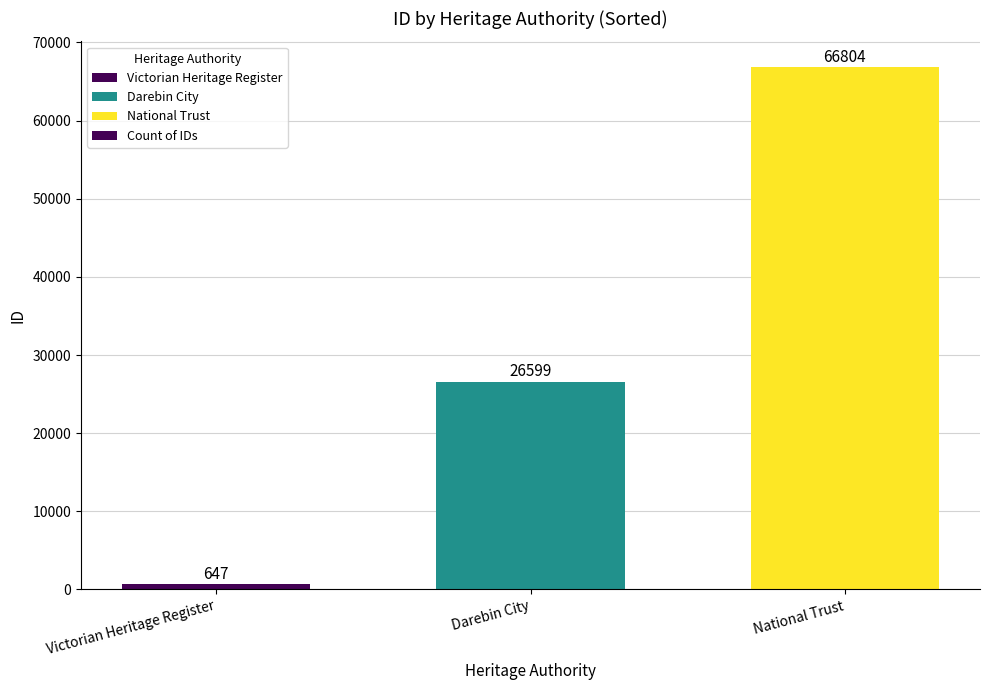

Rank the categories by value from highest to lowest.

National Trust, Darebin City, Victorian Heritage Register